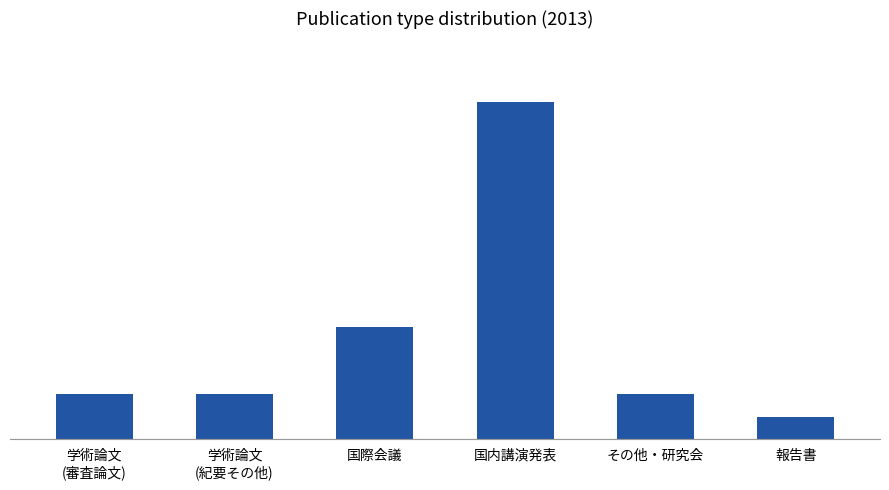

What is the sum of the values at 国際会議 and 学術論文
(紀要その他)?

7